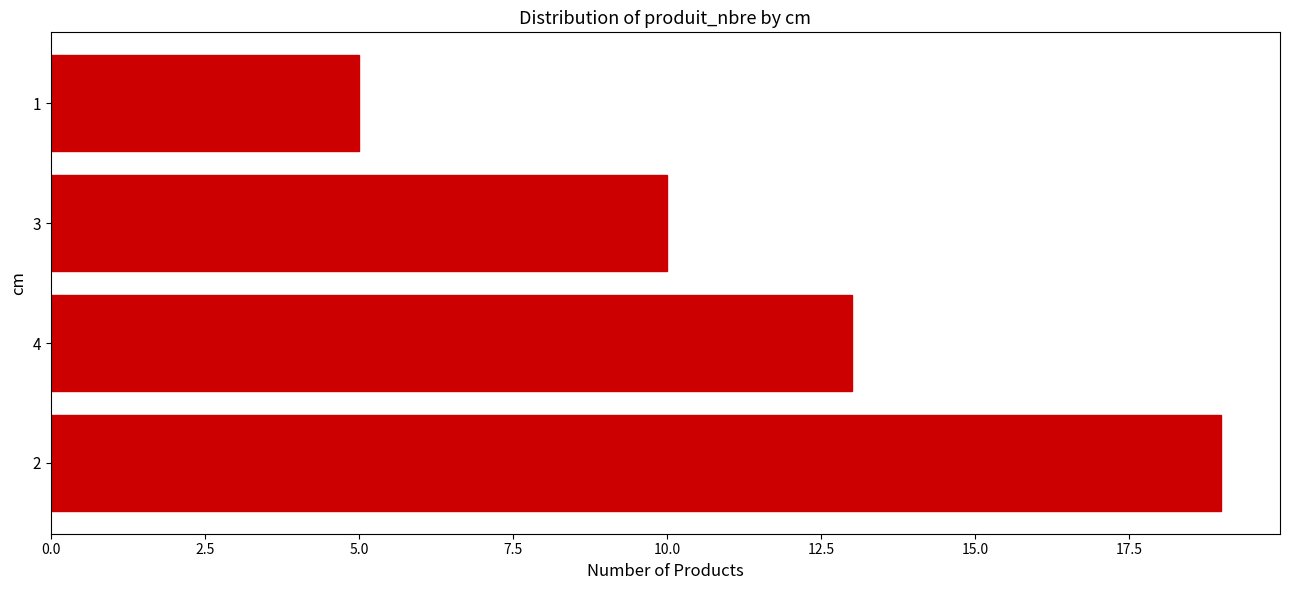

What is the difference between the maximum and second lowest values?

9